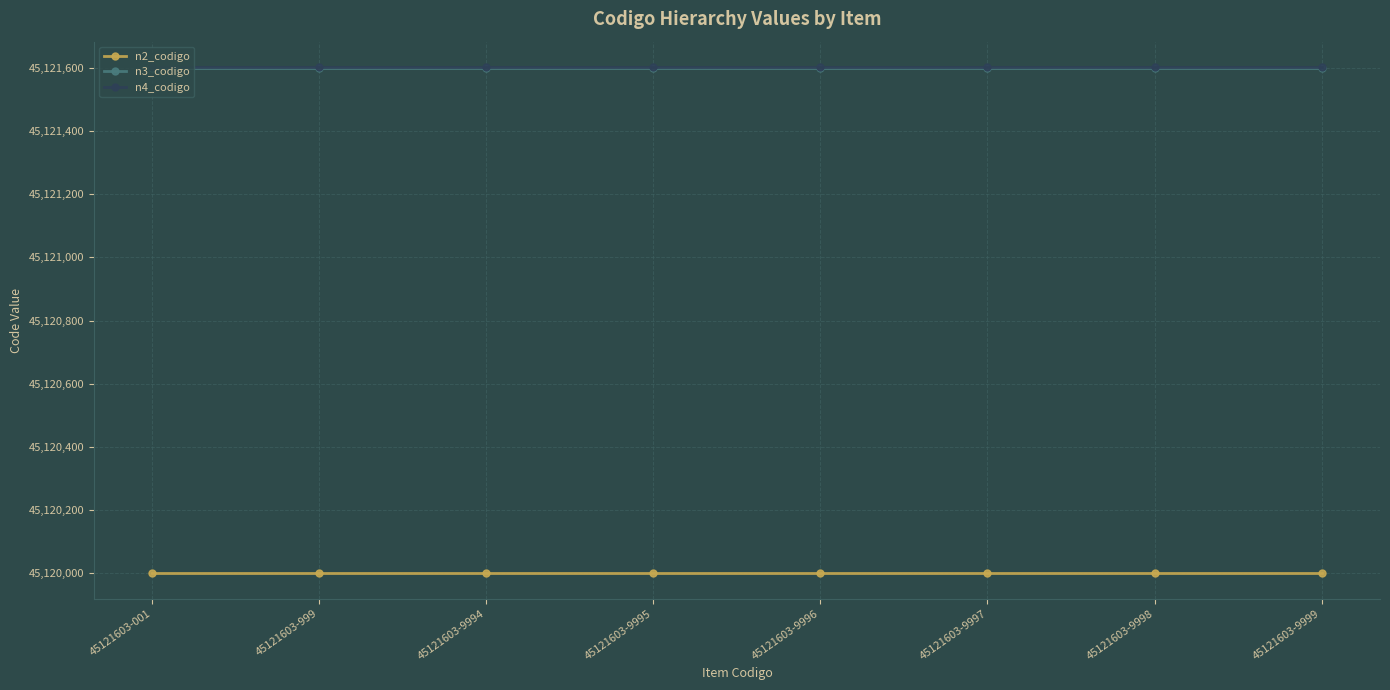

True or false: n2_codigo and n3_codigo cross at least once.

False